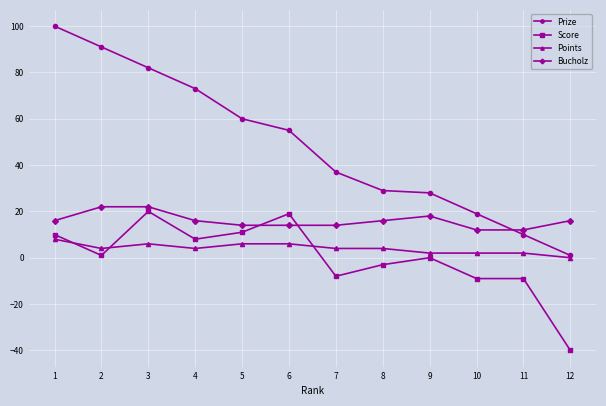

Reading left to right, what are all the values shown in this chart?

Prize: 100	91	82	73	60	55	37	29	28	19	10	1
Score: 10	1	20	8	11	19	-8	-3	0	-9	-9	-40
Points: 8	4	6	4	6	6	4	4	2	2	2	0
Bucholz: 16	22	22	16	14	14	14	16	18	12	12	16